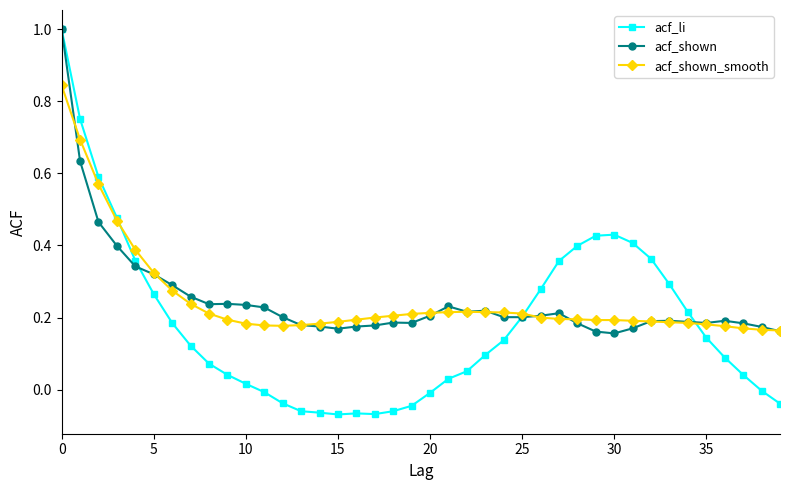

What are all the series names shown in the legend?

acf_li, acf_shown, acf_shown_smooth